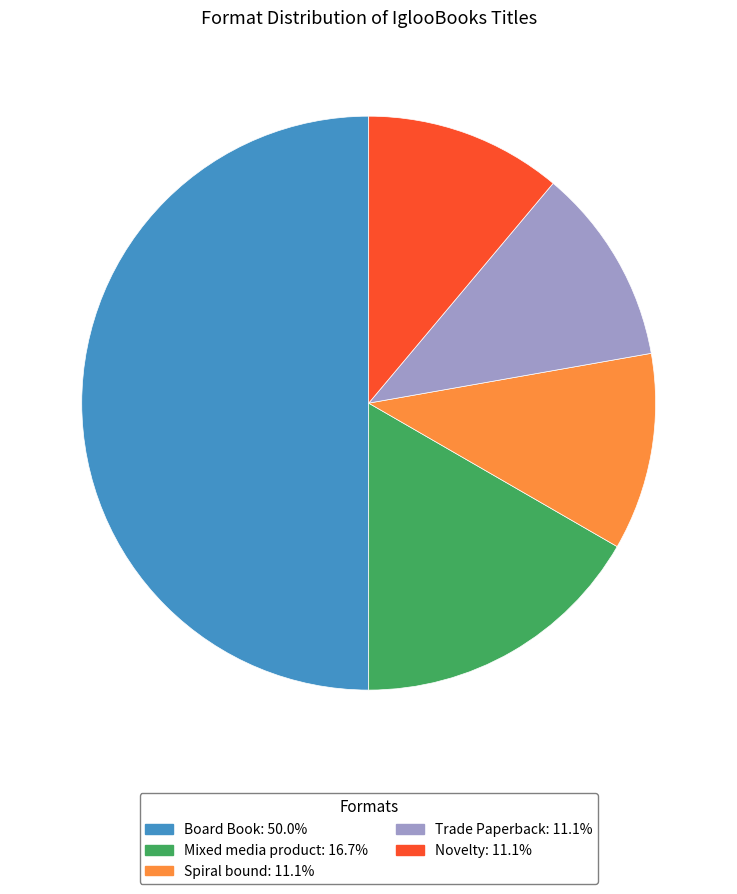

Does Novelty account for over 50% of the chart?

No